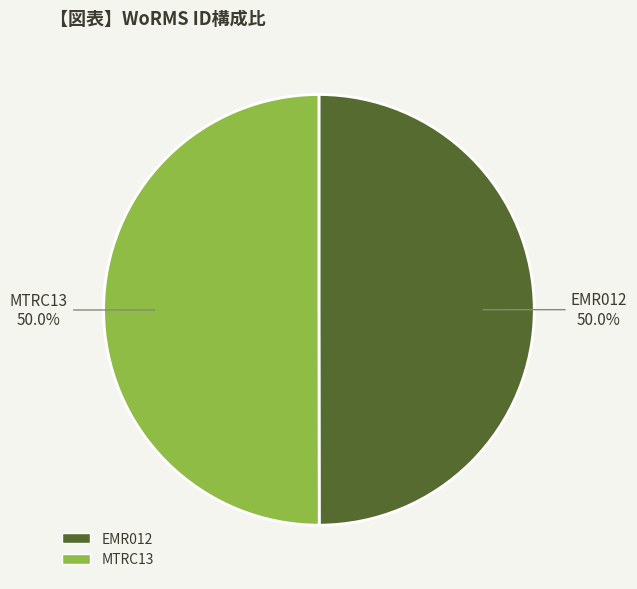

Approximately how many times larger is the value at MTRC13 compared to EMR012?

1.0